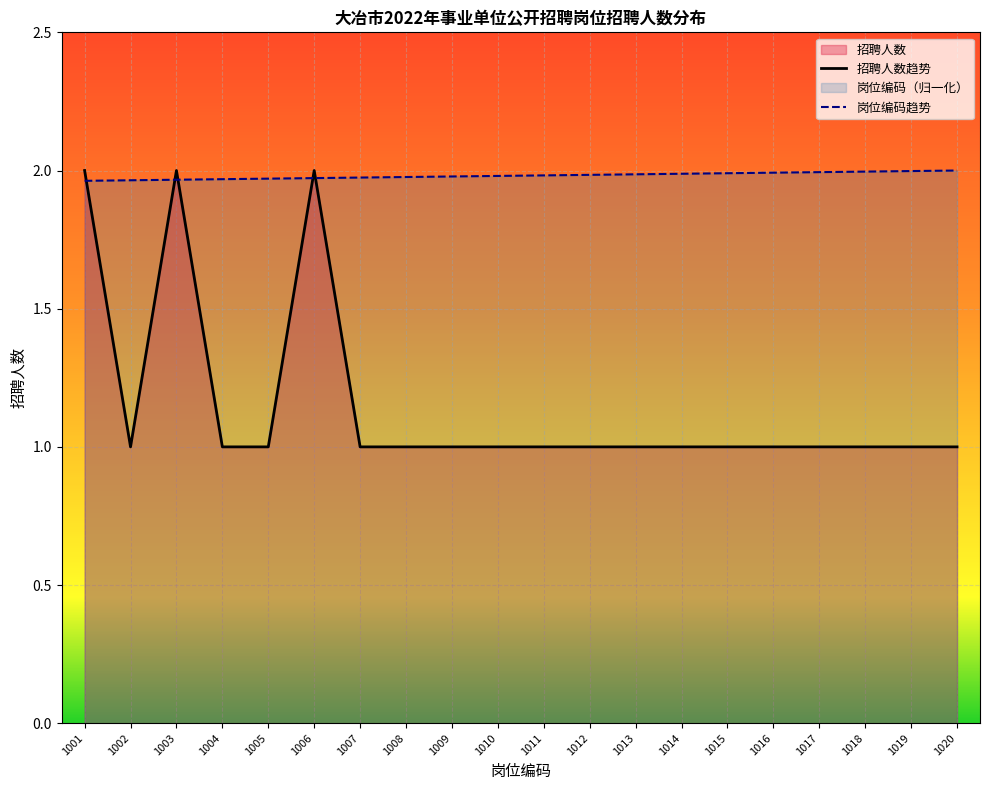

The value of 招聘人数趋势 at 1015 is 1.0. True or false?

True